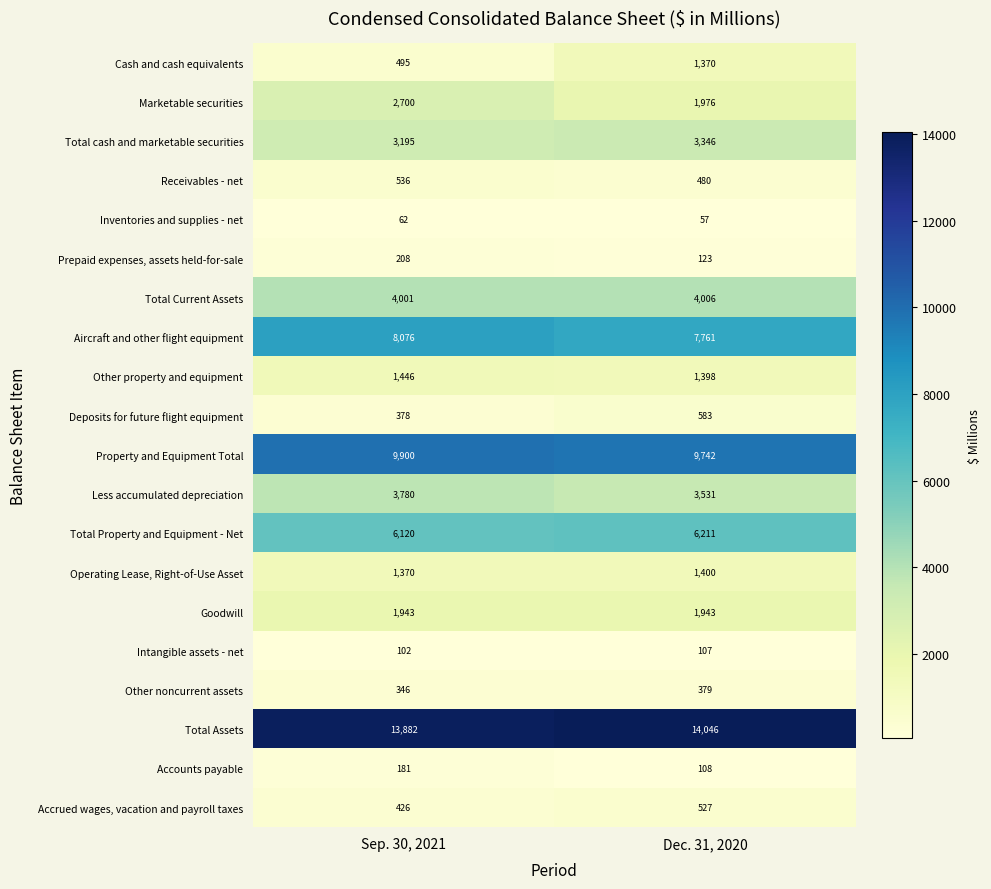

What is the approximate value of Inventories and supplies - net at Sep. 30, 2021?

62